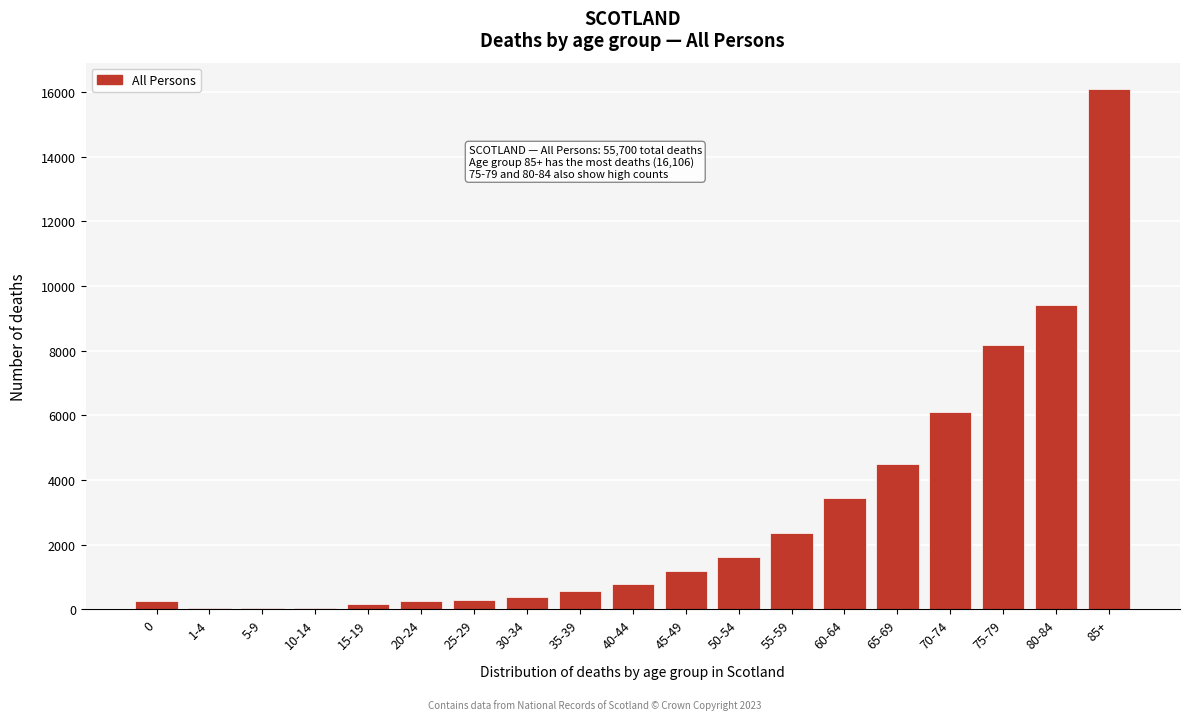

At which category does the chart reach its peak across all series?

85+